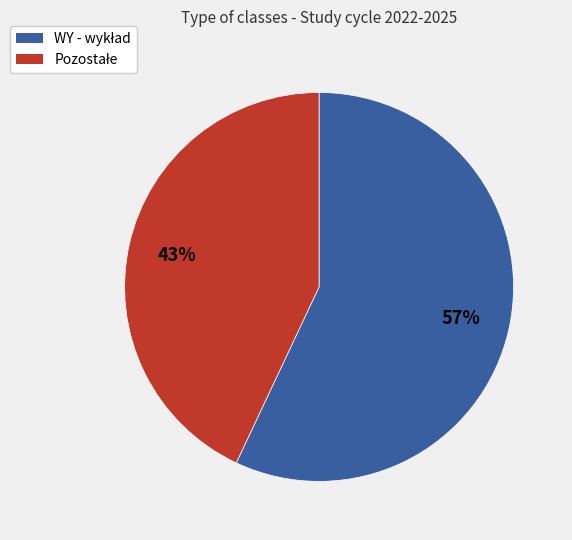

Does any single category account for the majority?

Yes